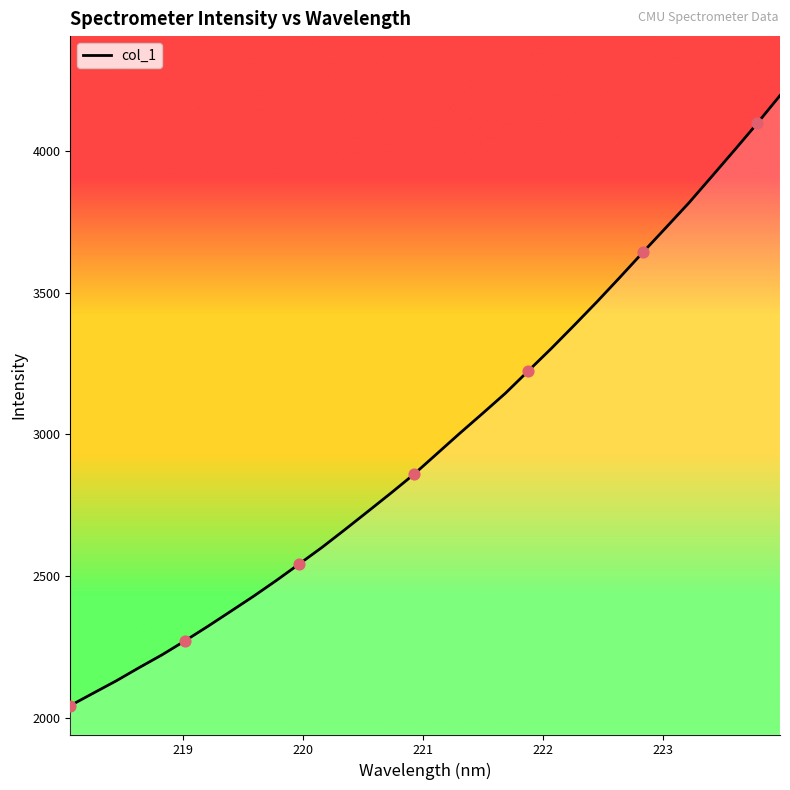

What is the greatest value displayed?

4196.8